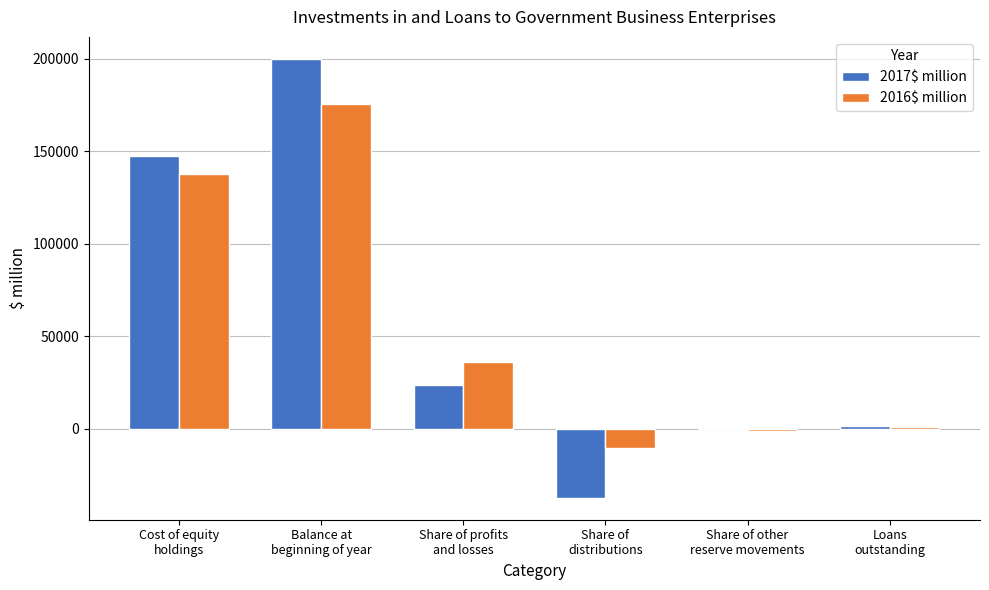

Is it true that 2017$ million equals 199879 at Balance at
beginning of year?

True